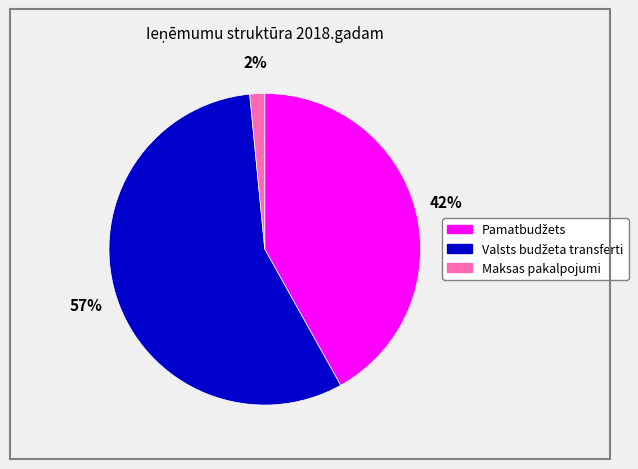

To the nearest percent, what percentage of the pie is Maksas pakalpojumi?

2%